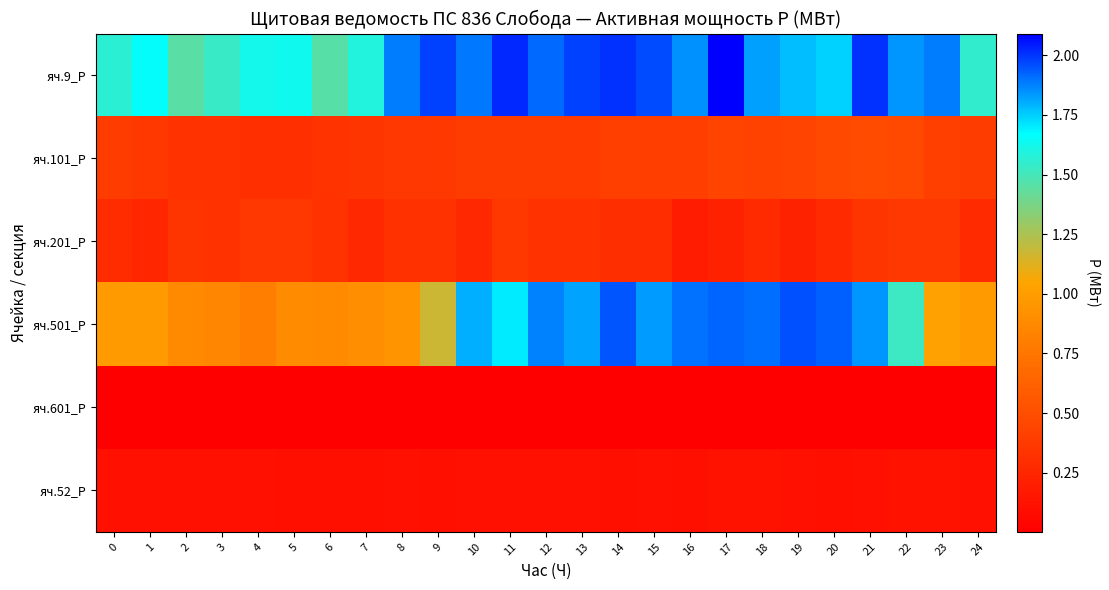

Reading right to left, what are all the values shown in this chart?

яч.9_P: 24=1.5	23=1.9	22=1.8	21=2.0	20=1.7	19=1.8	18=1.8	17=2.1	16=1.9	15=2.0	14=2.0	13=2.0	12=1.9	11=2.0	10=1.9	9=2.0	8=1.9	7=1.6	6=1.5	5=1.6	4=1.6	3=1.5	2=1.5	1=1.7	0=1.6
яч.101_P: 24=0.4	23=0.4	22=0.5	21=0.5	20=0.5	19=0.4	18=0.4	17=0.4	16=0.4	15=0.4	14=0.4	13=0.4	12=0.4	11=0.4	10=0.4	9=0.4	8=0.4	7=0.3	6=0.3	5=0.3	4=0.3	3=0.3	2=0.3	1=0.4	0=0.4
яч.201_P: 24=0.3	23=0.4	22=0.4	21=0.3	20=0.3	19=0.2	18=0.3	17=0.2	16=0.2	15=0.3	14=0.3	13=0.3	12=0.3	11=0.4	10=0.3	9=0.3	8=0.3	7=0.3	6=0.3	5=0.4	4=0.4	3=0.3	2=0.3	1=0.3	0=0.3
яч.501_P: 24=1.0	23=1.0	22=1.5	21=1.8	20=1.9	19=2.0	18=1.9	17=1.9	16=1.9	15=1.8	14=1.9	13=1.8	12=1.9	11=1.7	10=1.8	9=1.2	8=0.9	7=0.9	6=0.9	5=0.9	4=0.8	3=0.9	2=0.9	1=1.0	0=1.0
яч.601_P: 24=0.0	23=0.0	22=0.0	21=0.0	20=0.0	19=0.0	18=0.0	17=0.0	16=0.0	15=0.0	14=0.0	13=0.0	12=0.0	11=0.0	10=0.0	9=0.0	8=0.0	7=0.0	6=0.0	5=0.0	4=0.0	3=0.0	2=0.0	1=0.0	0=0.0
яч.52_P: 24=0.1	23=0.1	22=0.1	21=0.1	20=0.1	19=0.1	18=0.1	17=0.1	16=0.1	15=0.1	14=0.1	13=0.1	12=0.1	11=0.1	10=0.1	9=0.1	8=0.1	7=0.1	6=0.1	5=0.1	4=0.1	3=0.1	2=0.1	1=0.1	0=0.1